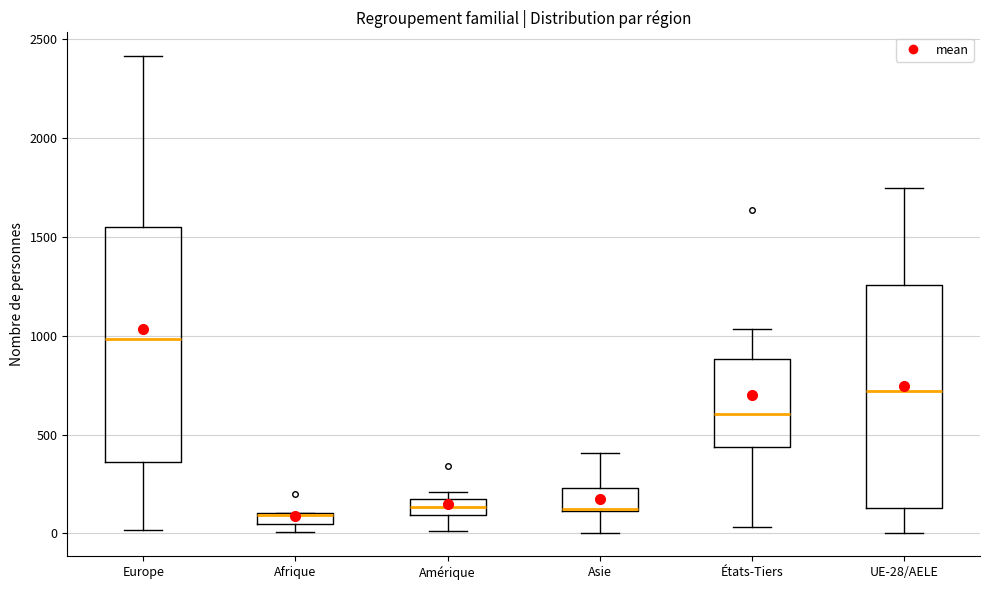

Where does the upper whisker of the box for Asie end on the y-axis? The values are not printed on the chart, so give them approximately, as read against the axis.

400